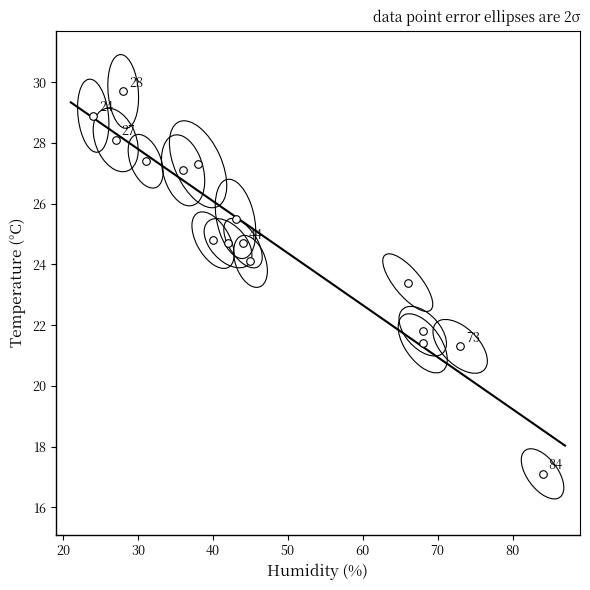

What Y value in the scatter plot is closest to 23?

23.4